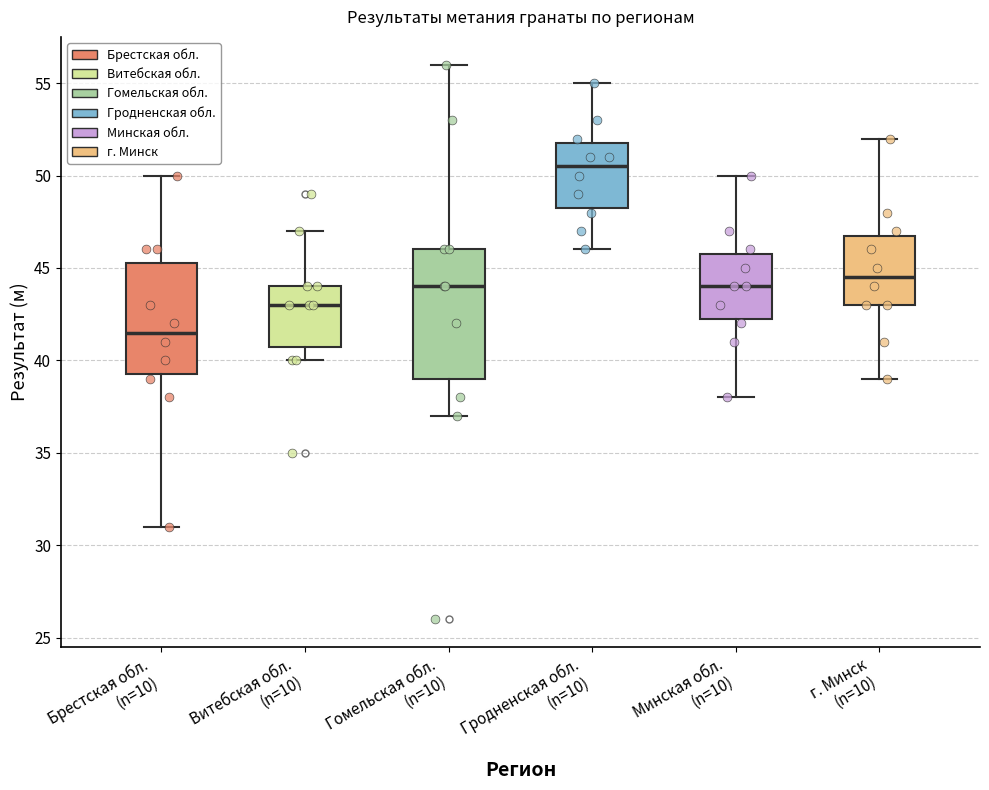

Comparing the boxes themselves (not the whiskers), which one is the tallest?

Гомельская обл. (n=10)